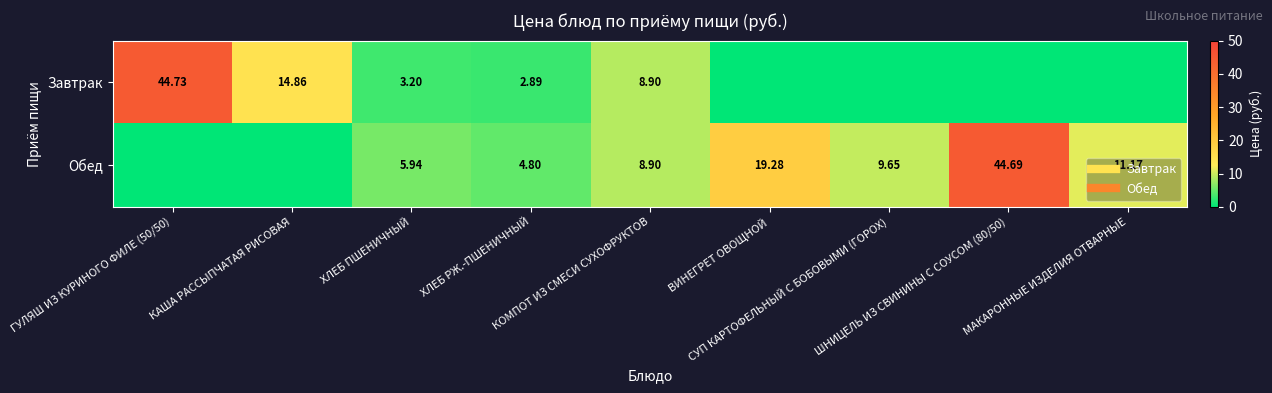

Rank the series by their maximum value, from highest to lowest.

Завтрак, Обед